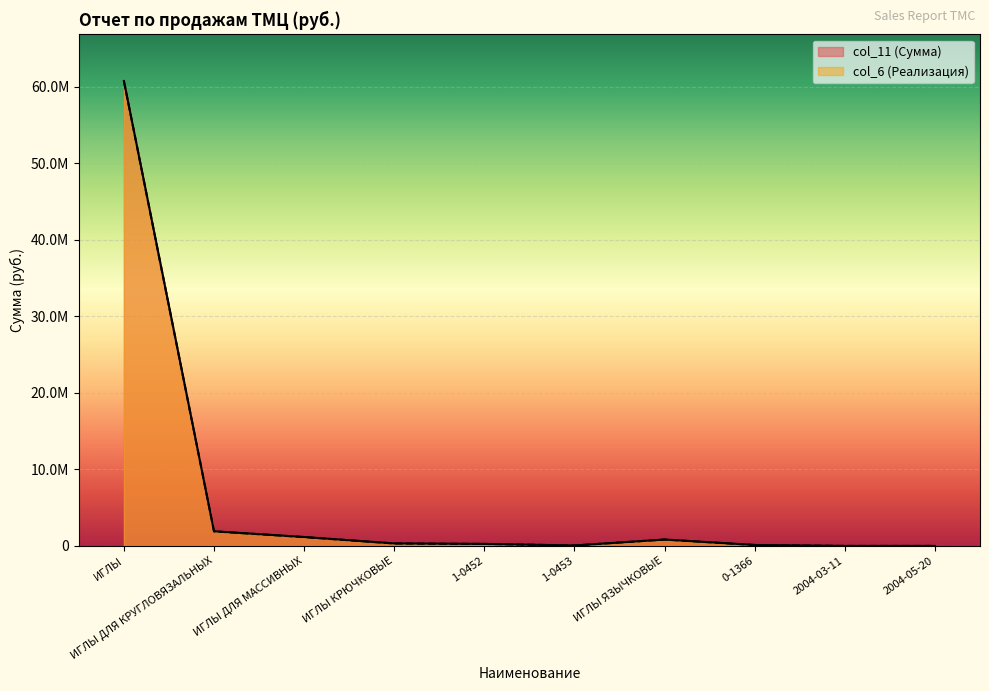

What is the highest value of the col_6 series?

60703633.6